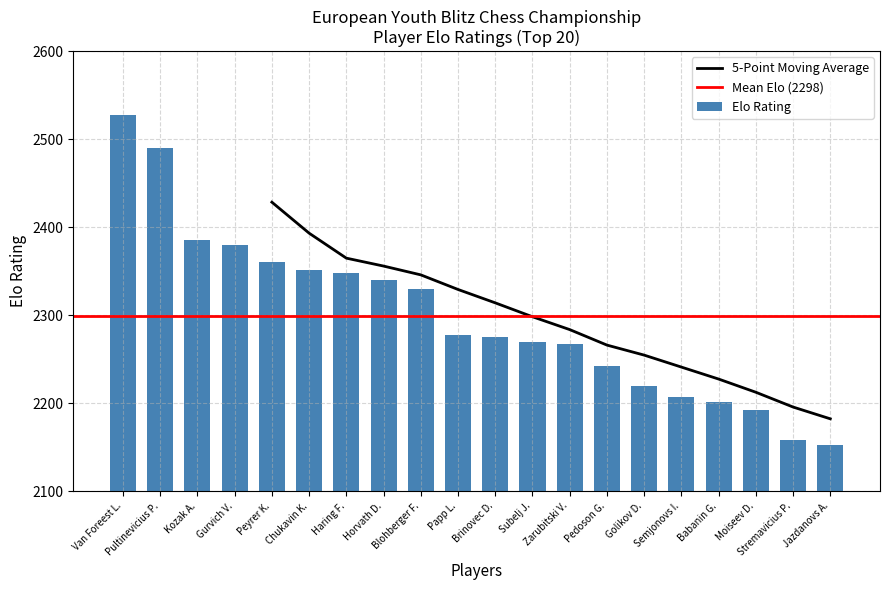

What is the difference between the maximum and minimum values in the Elo Rating series?

374